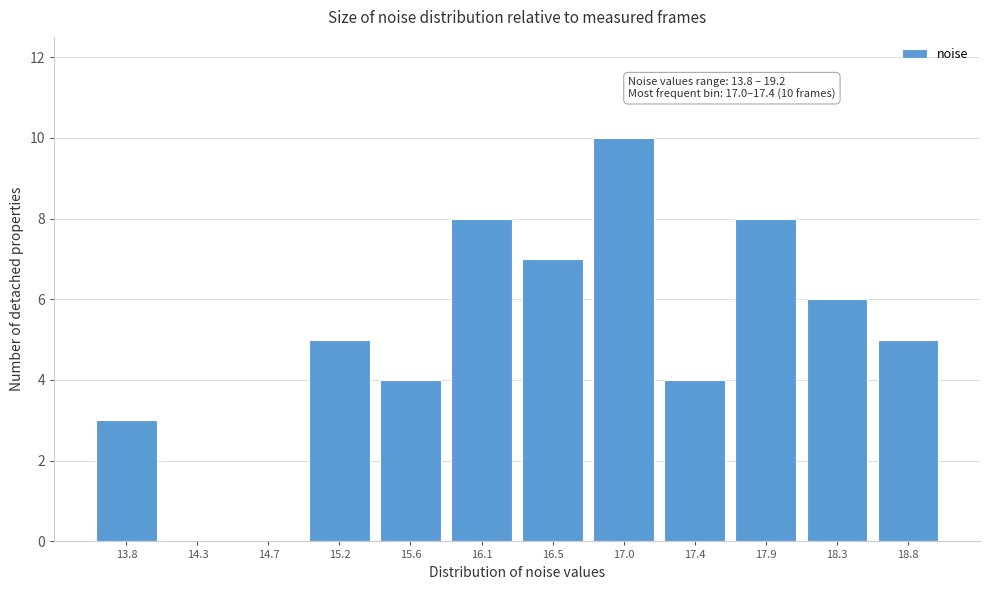

Reading right to left, transcribe all the data shown in this chart.

18.8=5	18.3=6	17.9=8	17.4=4	17.0=10	16.5=7	16.1=8	15.6=4	15.2=5	14.7=0	14.3=0	13.8=3